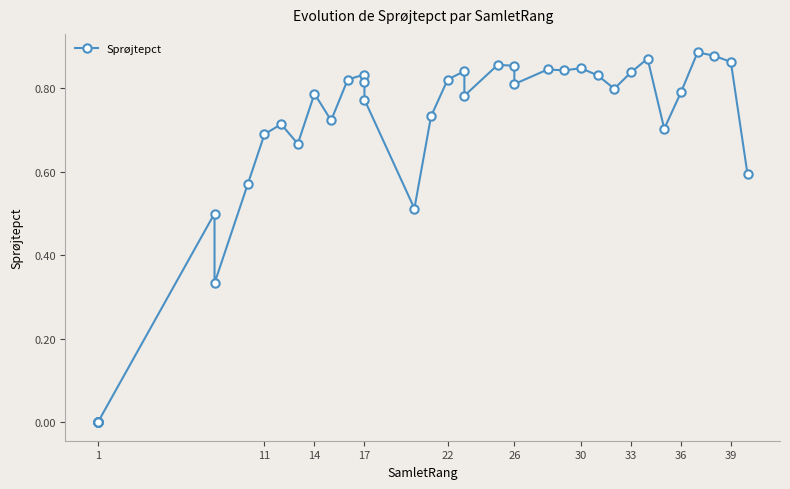

Count the number of values greater than 0.

33